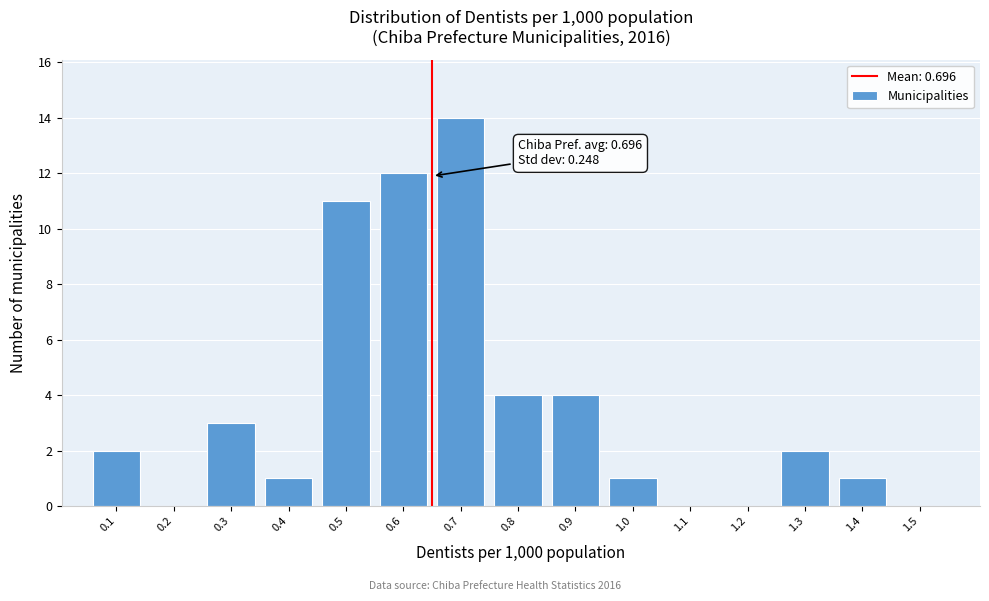

Reading right to left, list all the values displayed in this chart.

1.5=0	1.4=1	1.3=2	1.2=0	1.1=0	1.0=1	0.9=4	0.8=4	0.7=14	0.6=12	0.5=11	0.4=1	0.3=3	0.2=0	0.1=2